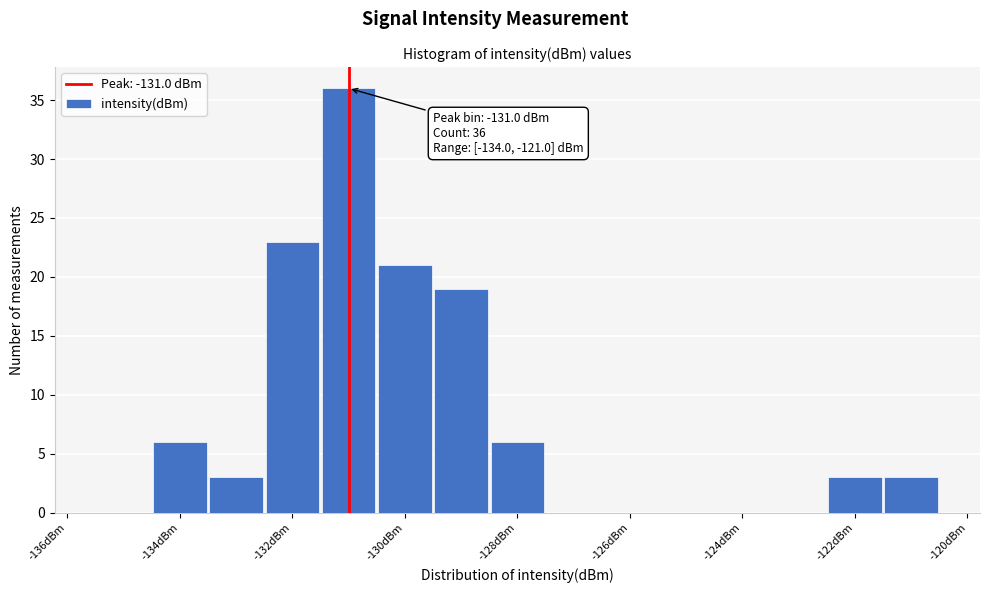

Which range on the x-axis has the tallest bar?

-131.5 to -130.5